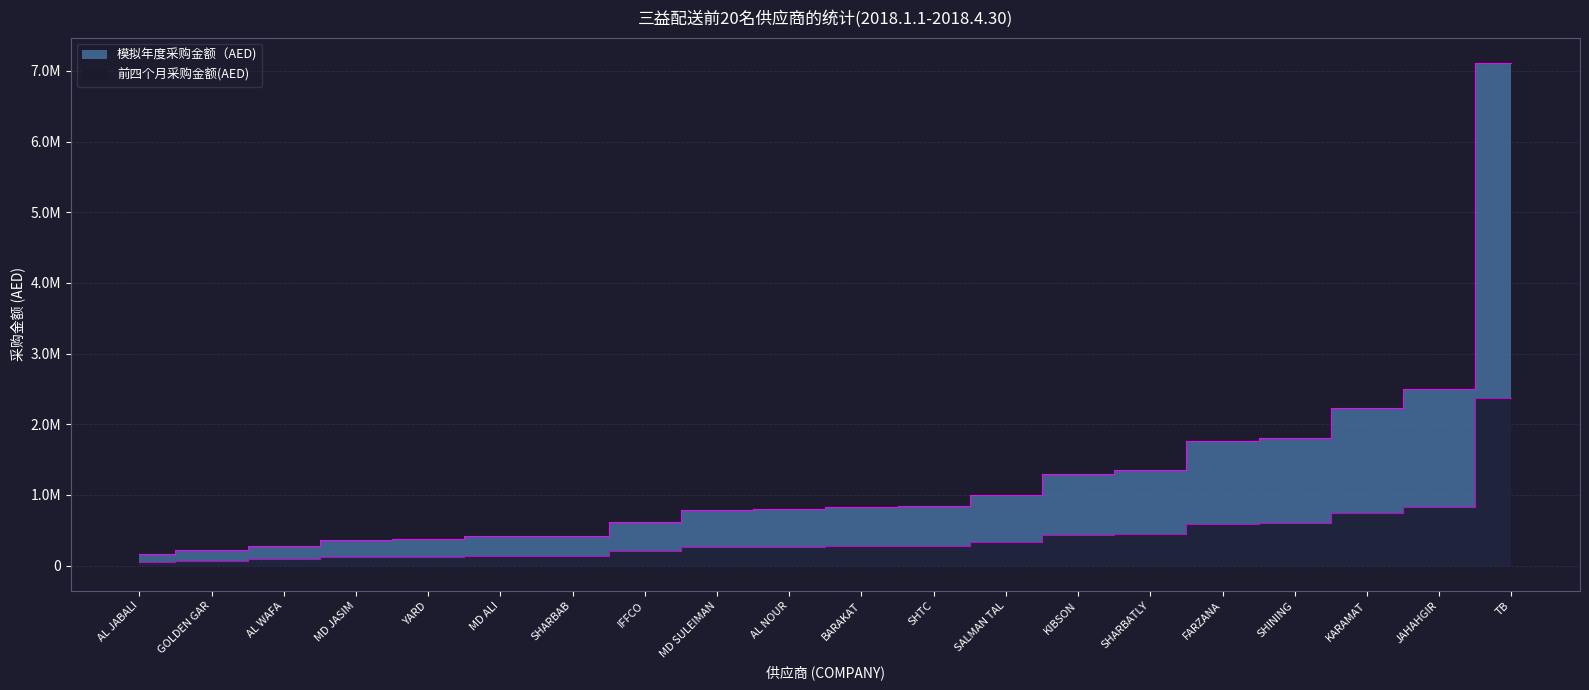

True or false: 前四个月采购金额(AED) and 模拟年度采购金额（AED) cross at least once.

False